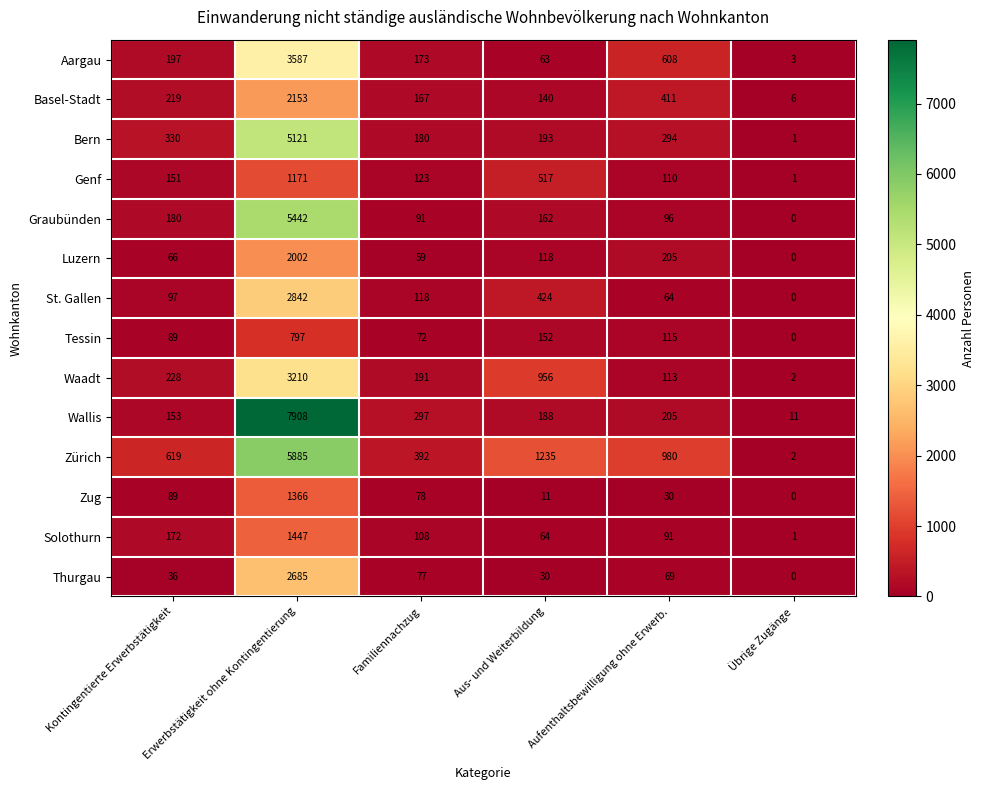

The value of Zug at Kontingentierte Erwerbstätigkeit is 89. True or false?

True